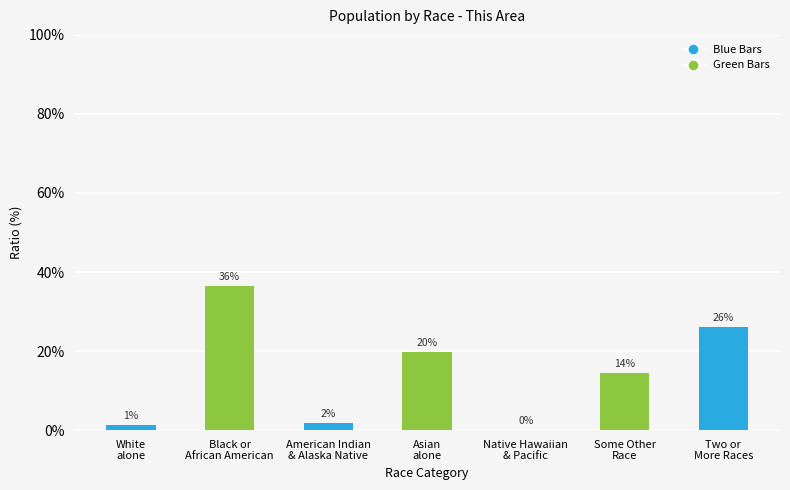

Which has a higher value, White
alone or Some Other
Race?

Some Other
Race